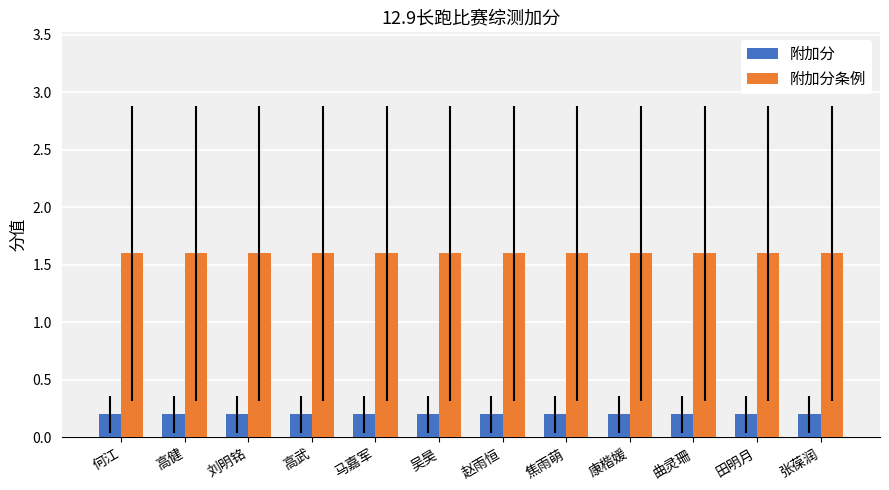

Count the number of categories in the chart.

12